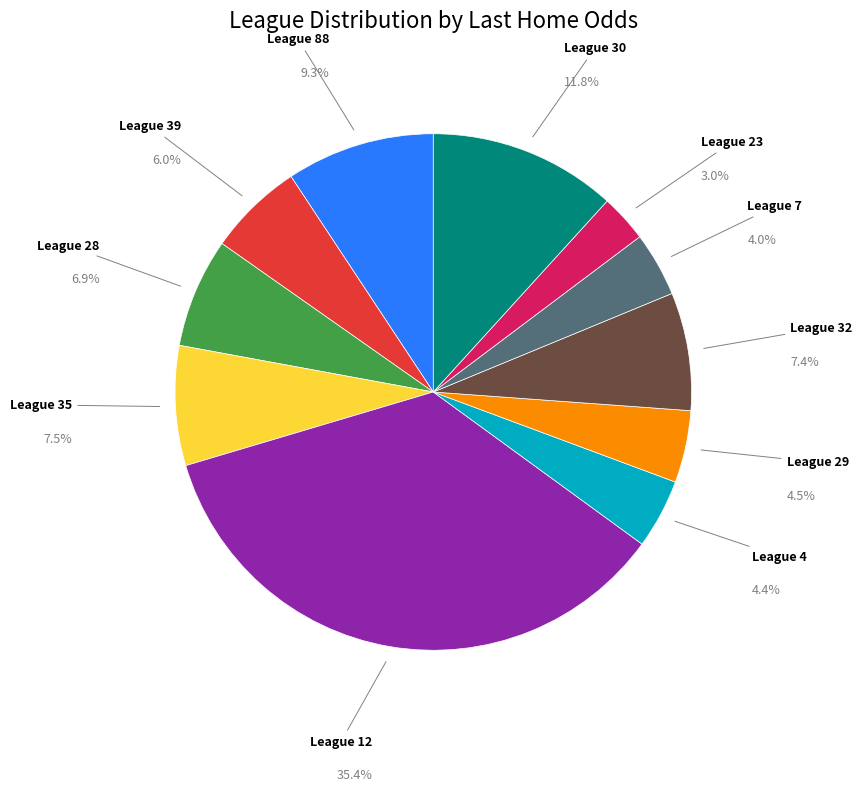

Does any single category account for the majority?

No